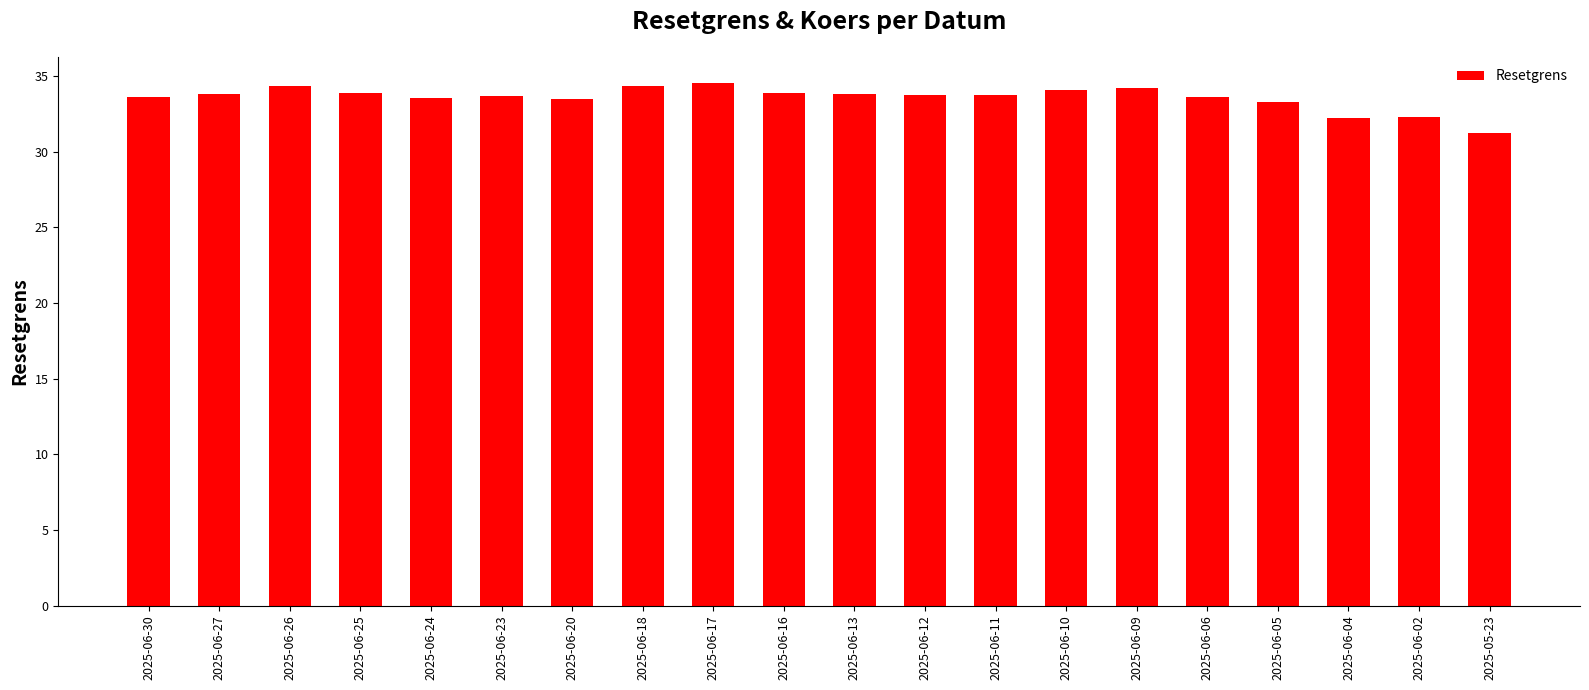

Which category has the lowest value across all series?

2025-05-23